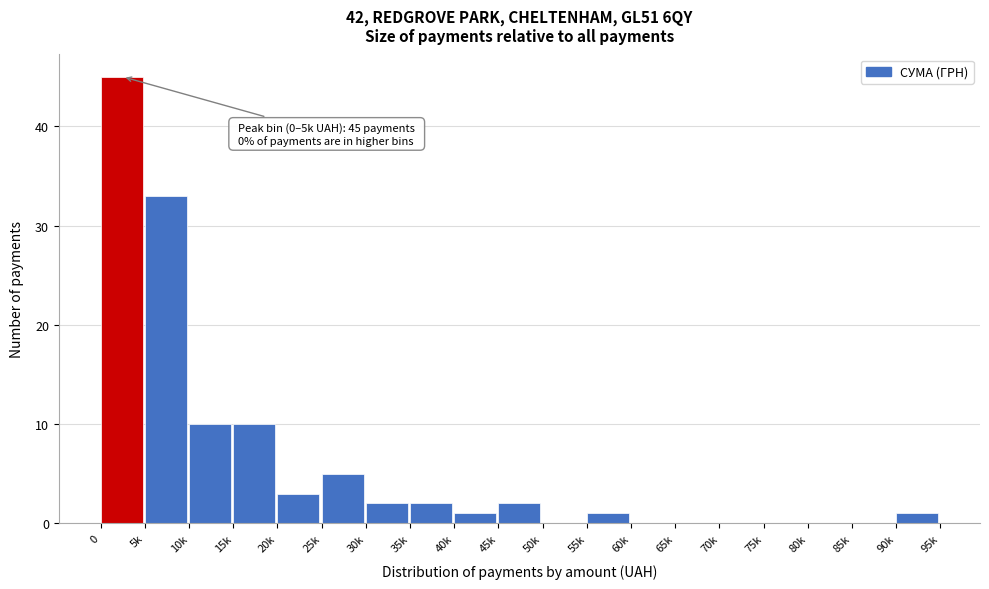

Reading right to left, list all the values displayed in this chart.

90k=1	85k=0	80k=0	75k=0	70k=0	65k=0	60k=0	55k=1	50k=0	45k=2	40k=1	35k=2	30k=2	25k=5	20k=3	15k=10	10k=10	5k=33	0=45